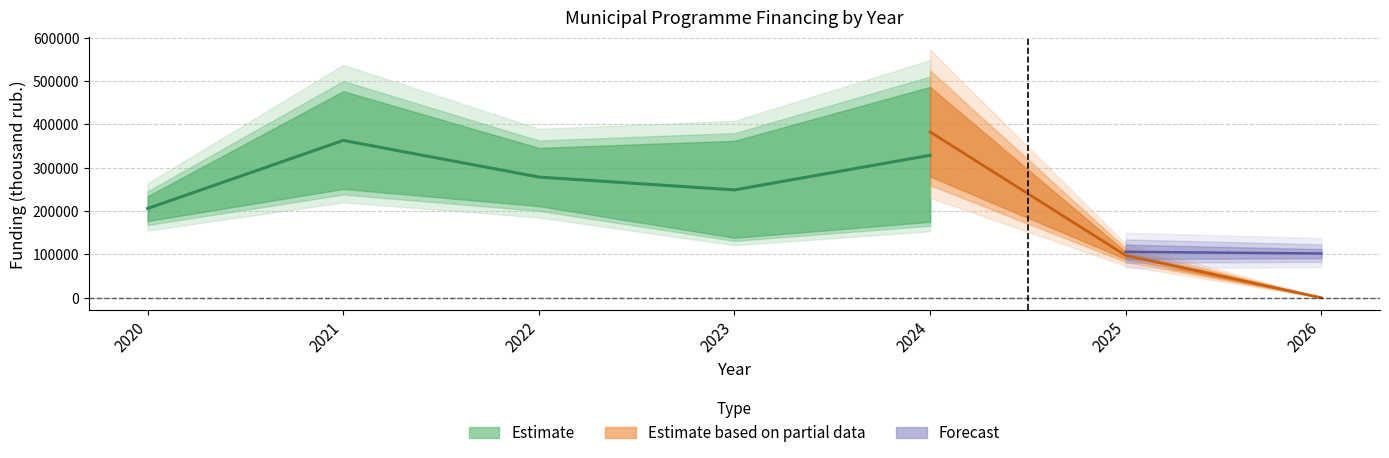

Reading right to left, what are all the values shown in this chart?

2024=328632.0	2023=248732.2	2022=278380.7	2021=362947.7	2020=205971.5